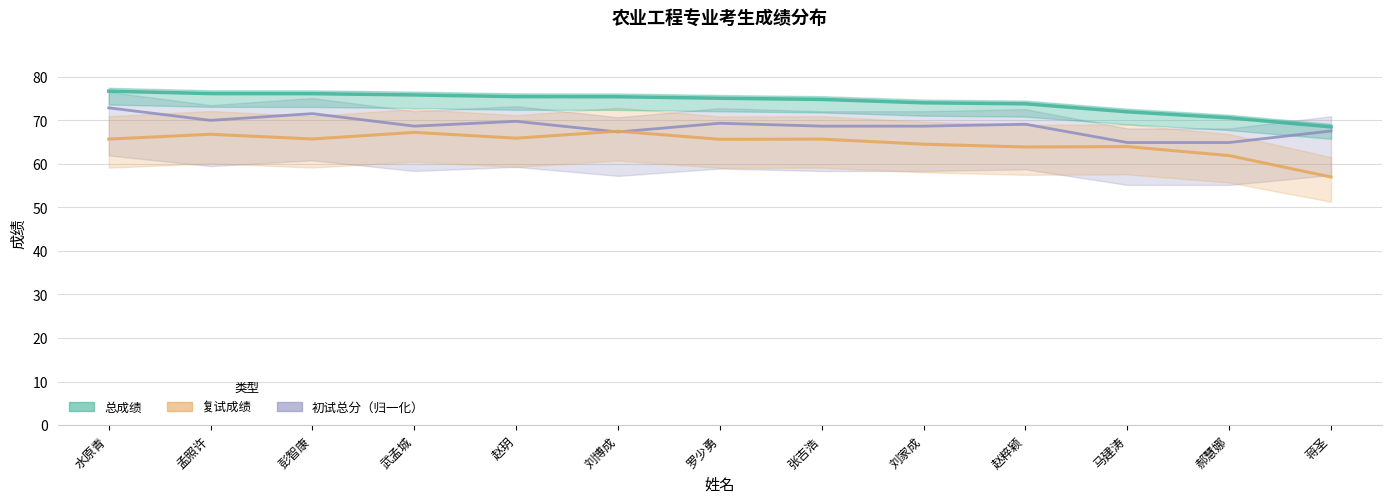

Does the chart have visible grid lines?

Yes